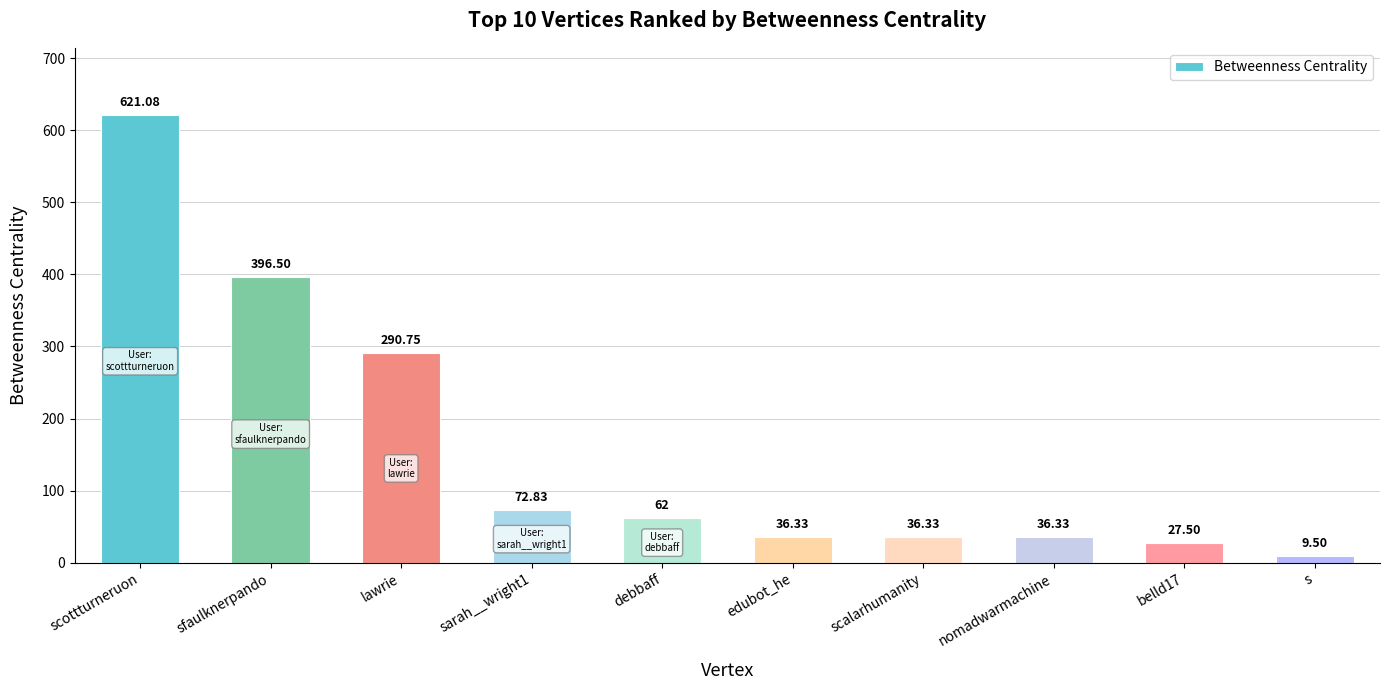

What is the label of the 1st bar from the right?

s